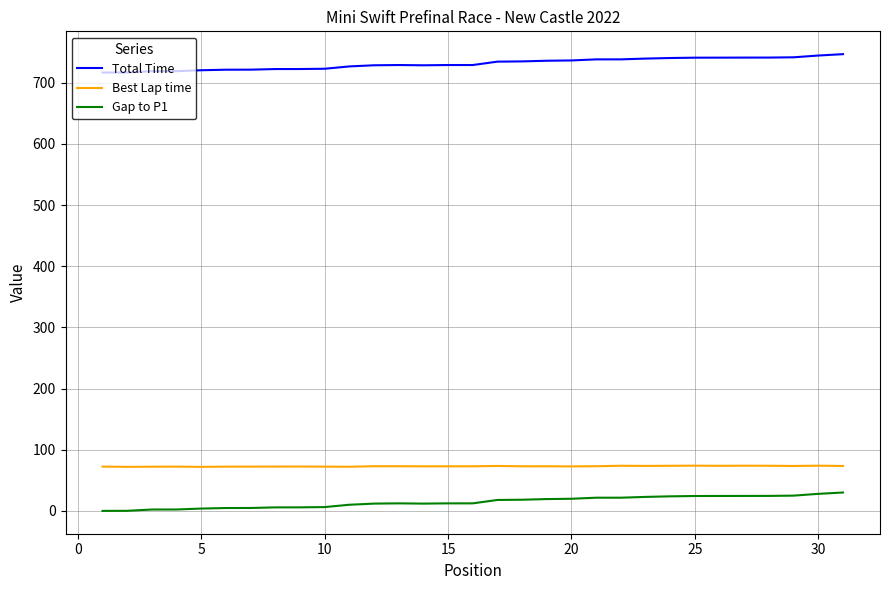

What is the minimum value for Total Time?

716.8